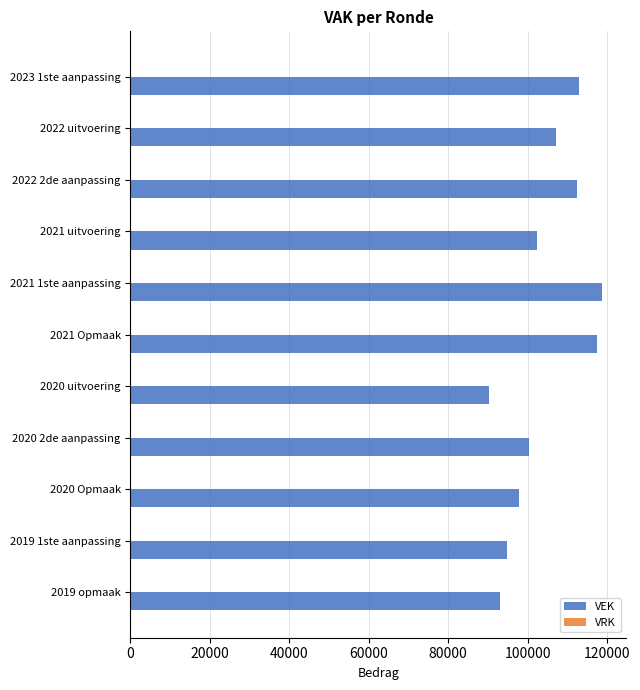

Where is the data nearest to the value 104507?

2021 uitvoering